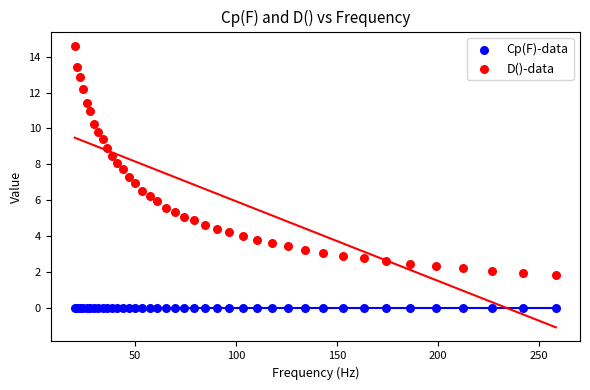

Which series reaches the minimum Y coordinate?

Cp(F)-data